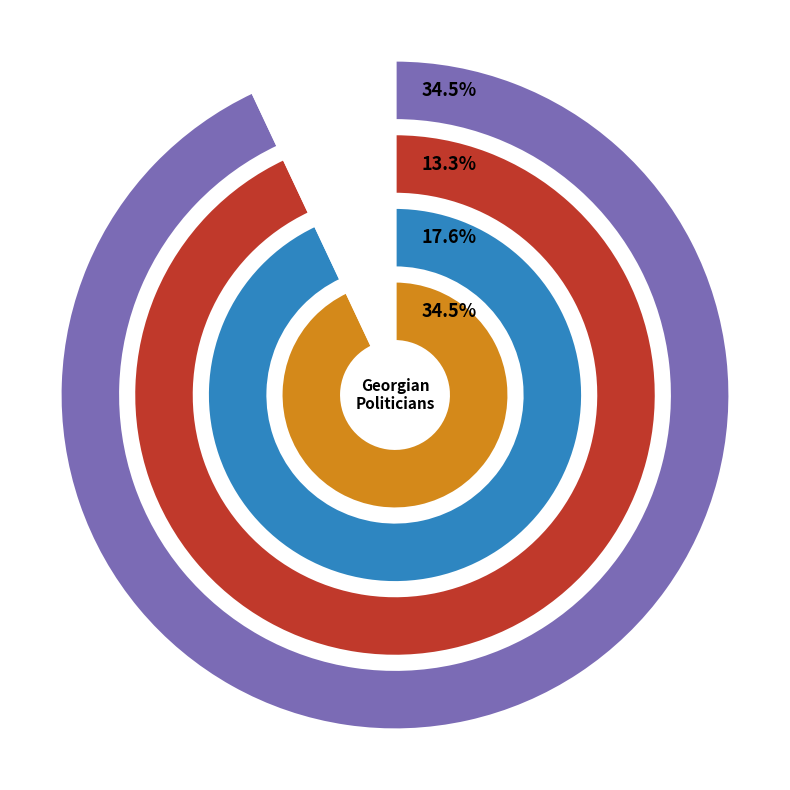

True or false: მიხეილ კონსტანტინეს ძე გვიჩია accounts for 46% of the total.

False